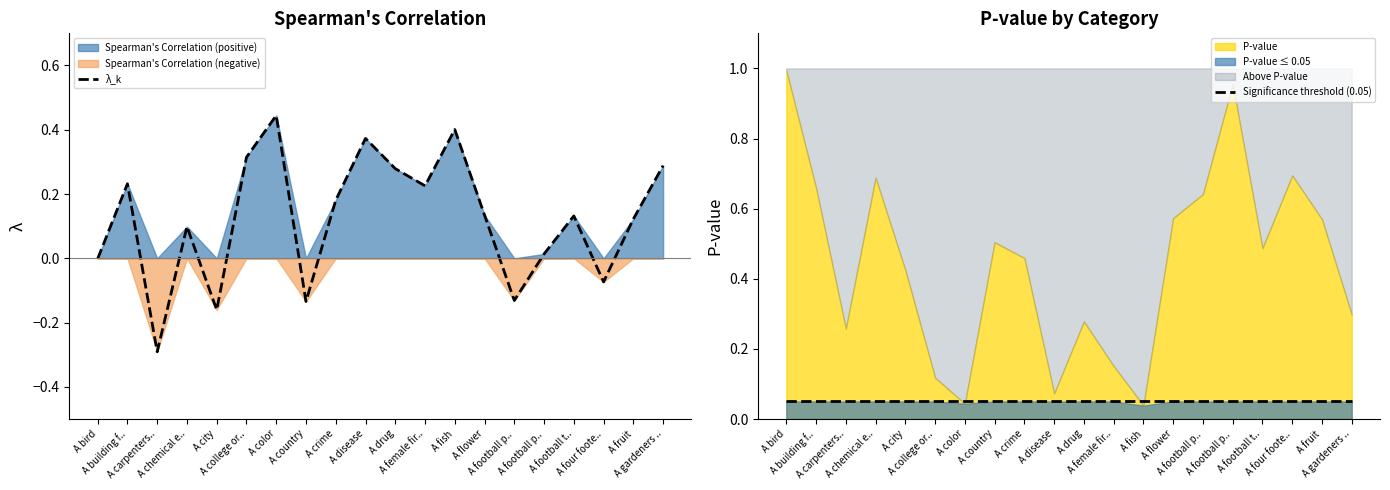

Which series has the largest total across all categories?

λ_k